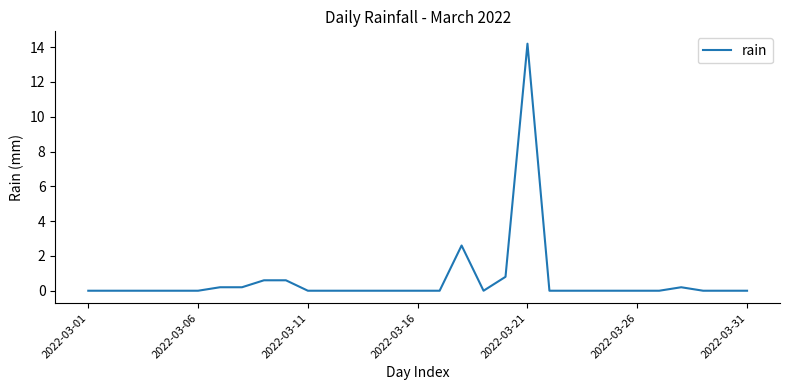

What is the greatest value displayed?

14.2